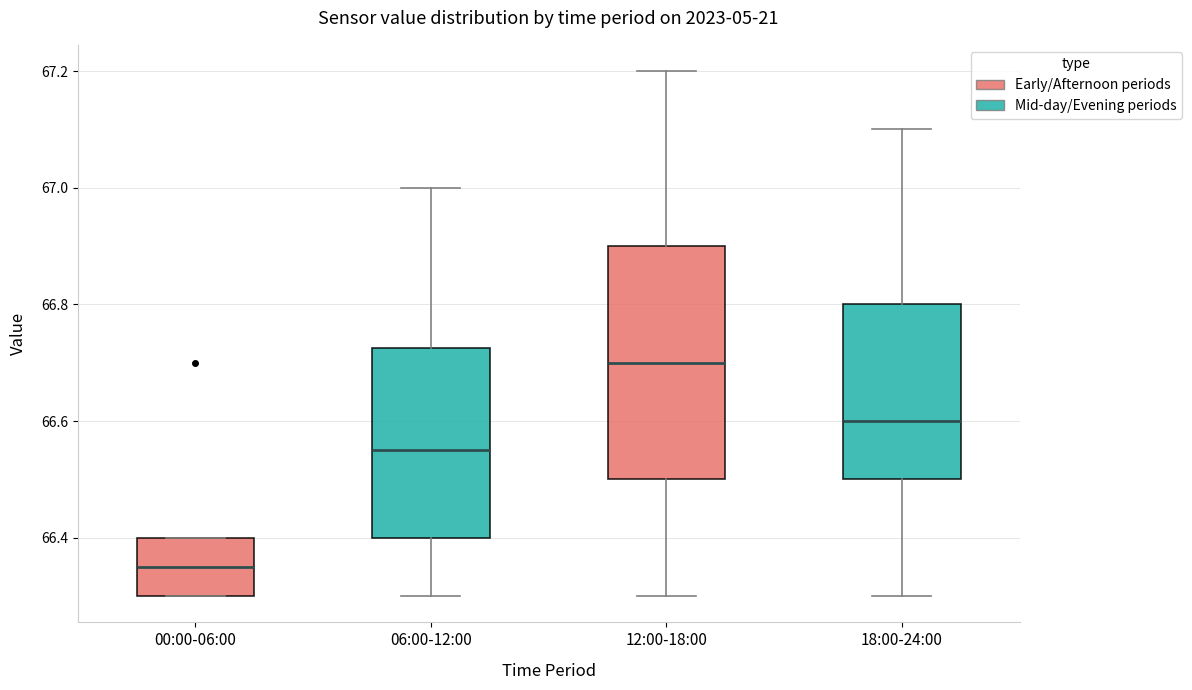

Where does the median line of the box for 06:00-12:00 sit on the y-axis? The values are not printed on the chart, so give them approximately, as read against the axis.

66.56